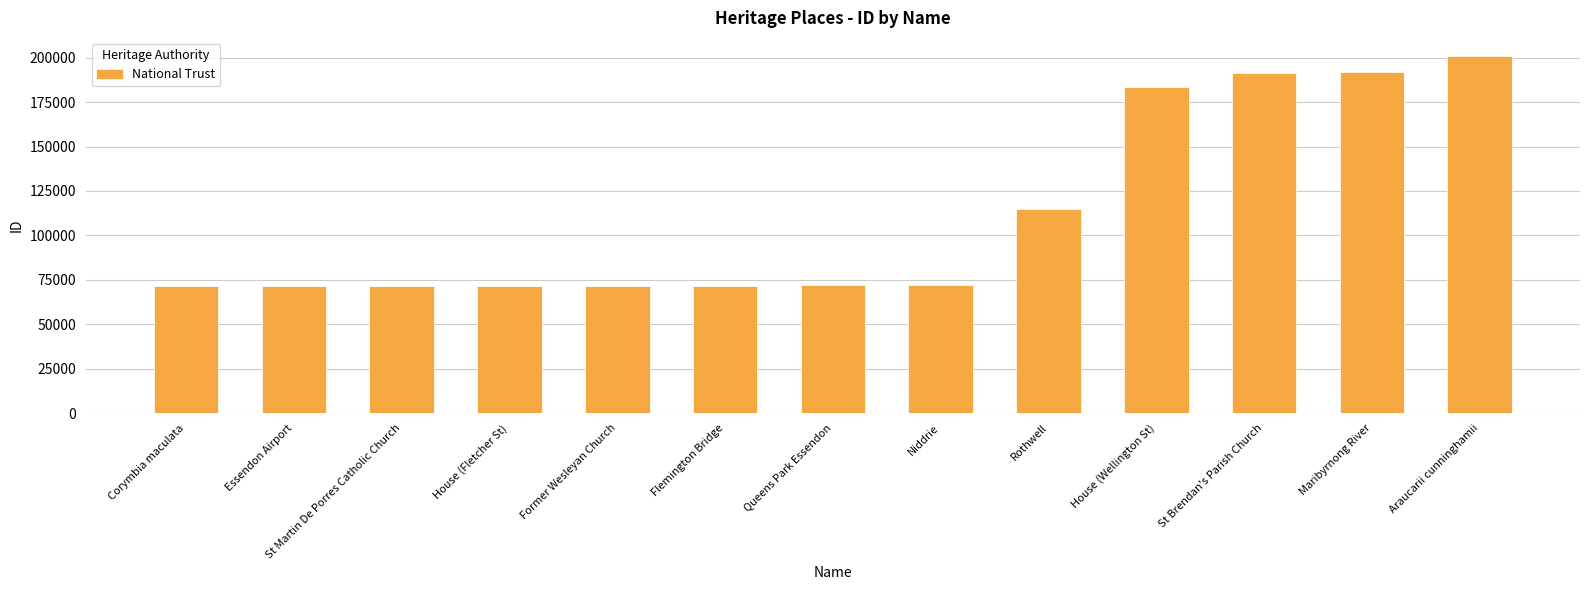

The value at Araucarii cunninghamii is 201126. True or false?

True